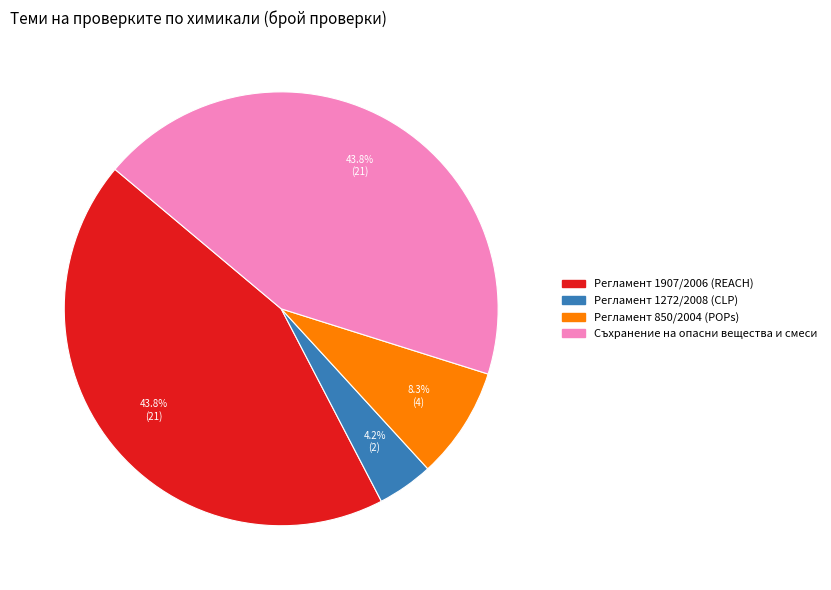

Which has a higher value, Регламент 1272/2008 (CLP) or Регламент 1907/2006 (REACH)?

Регламент 1907/2006 (REACH)